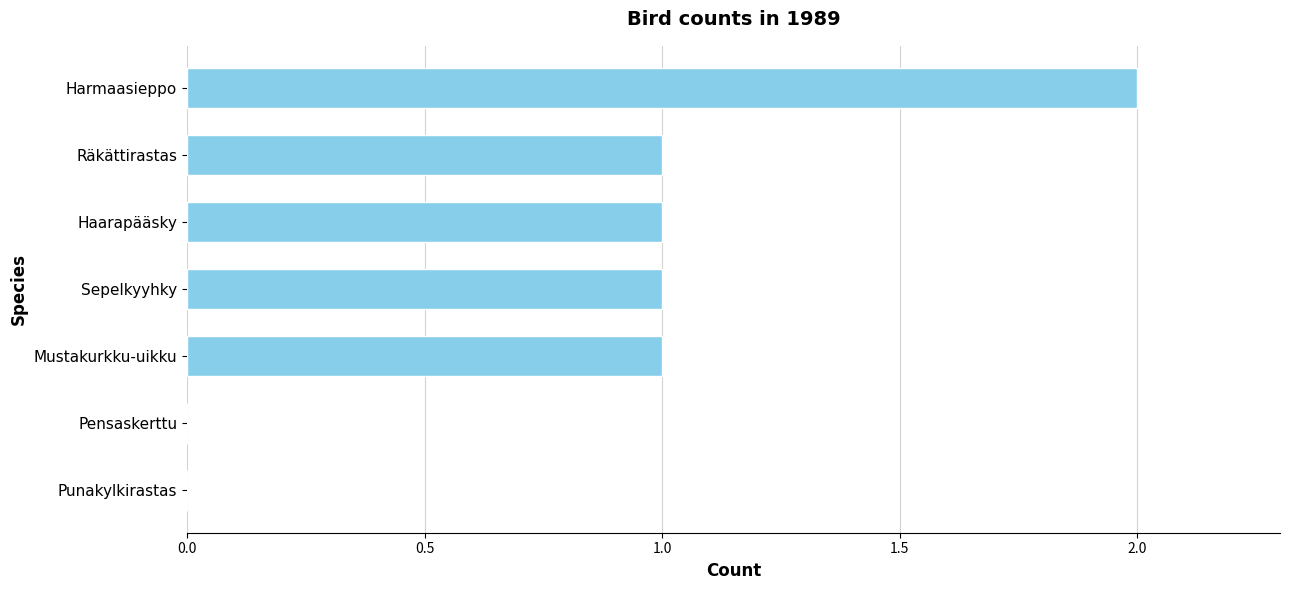

What is the sum of all values?

6